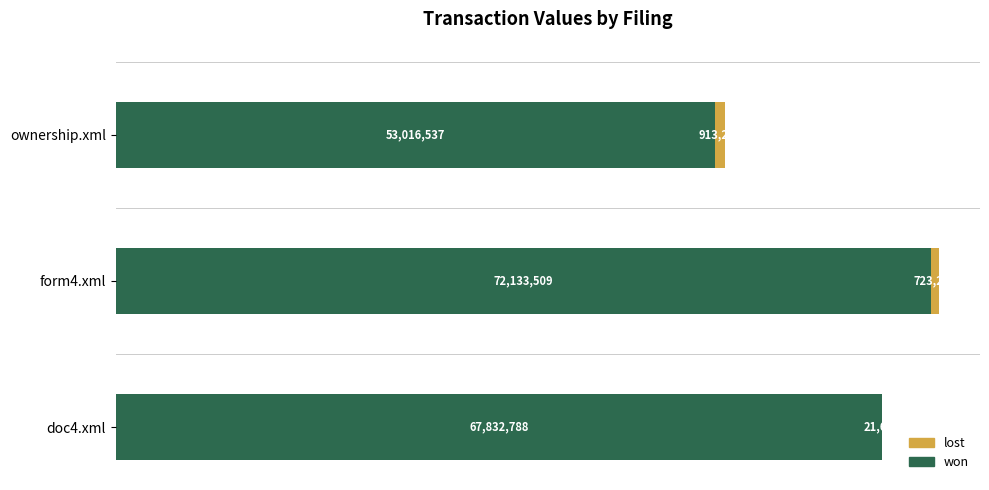

What are all the series names shown in the legend?

lost, won